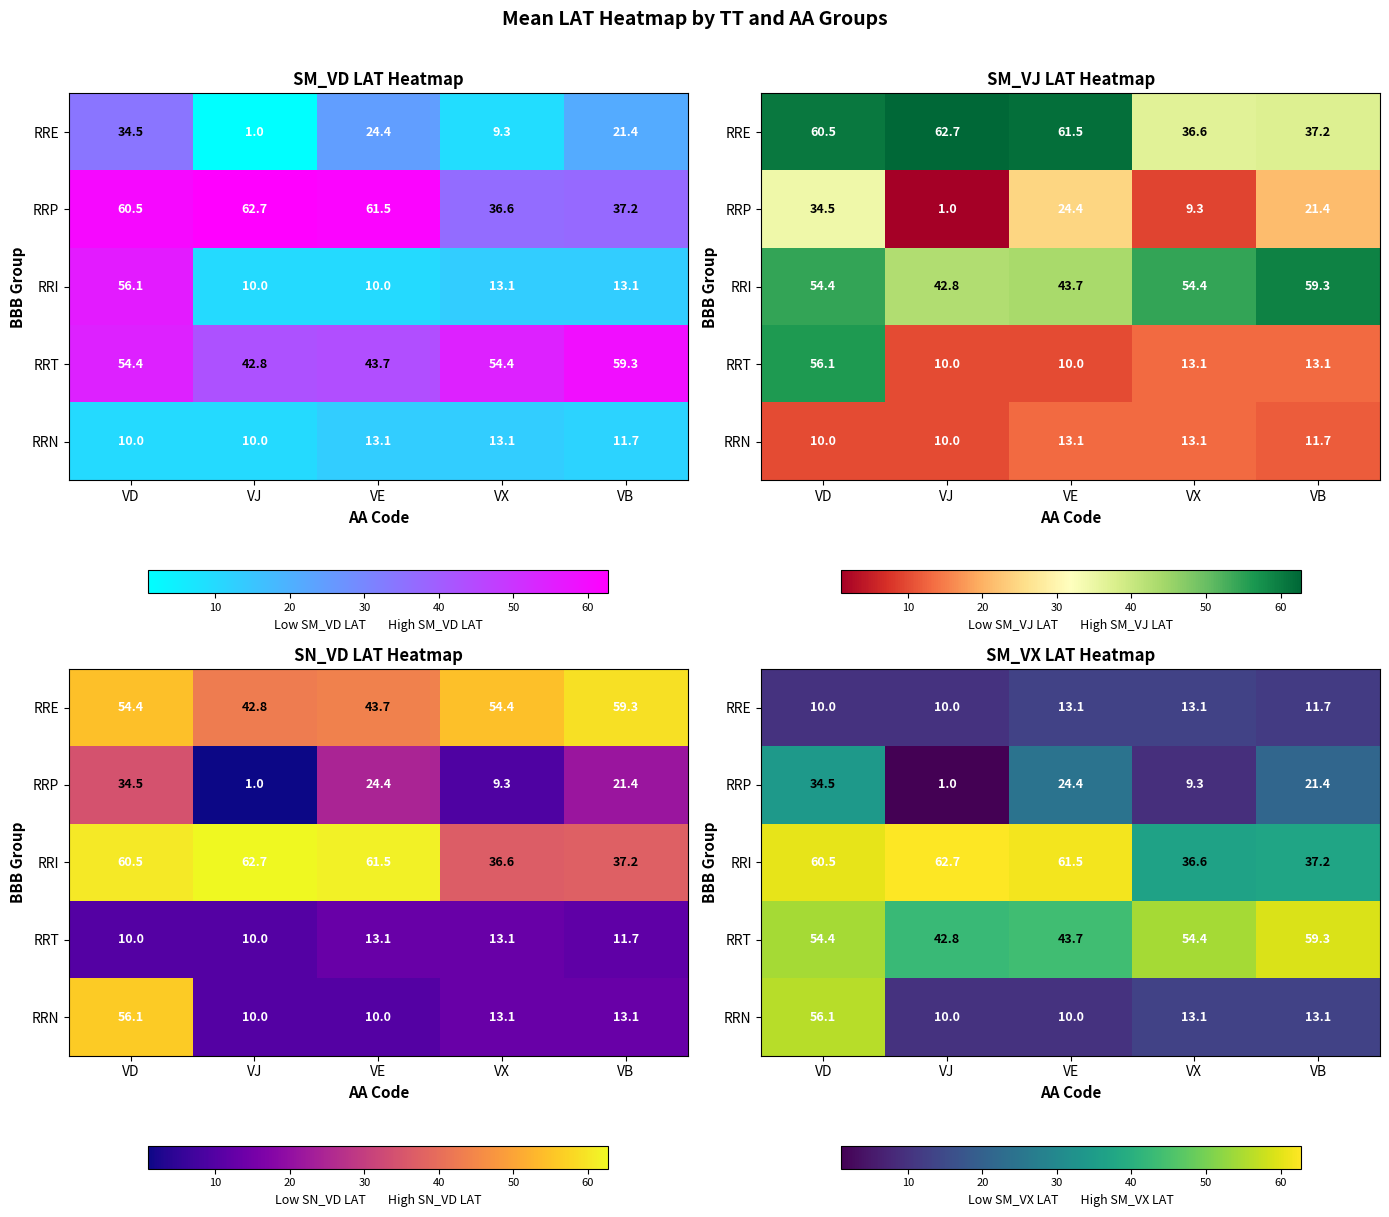

At how many categories does at least one series exceed 1?

5